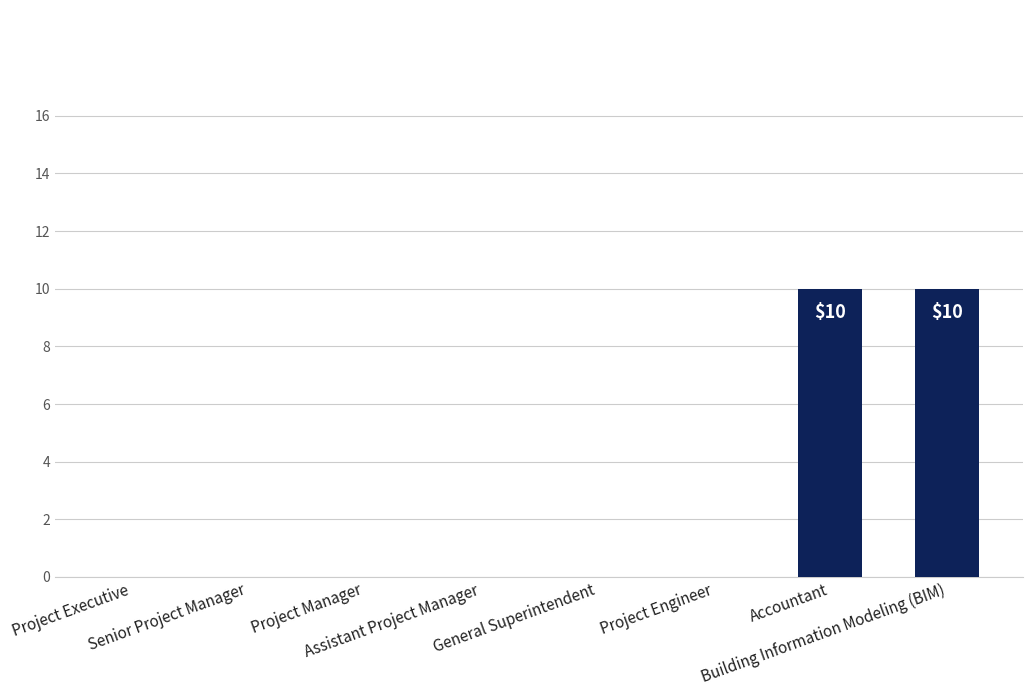

What is the greatest value displayed?

10